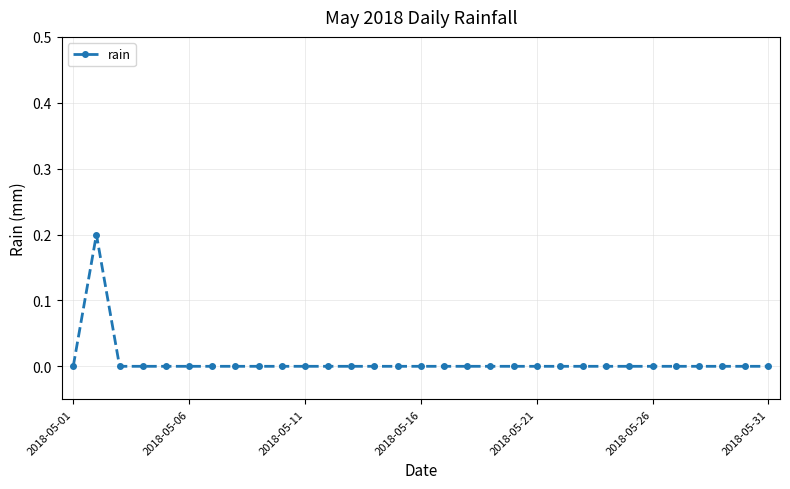

How many lines are shown in the chart?

1